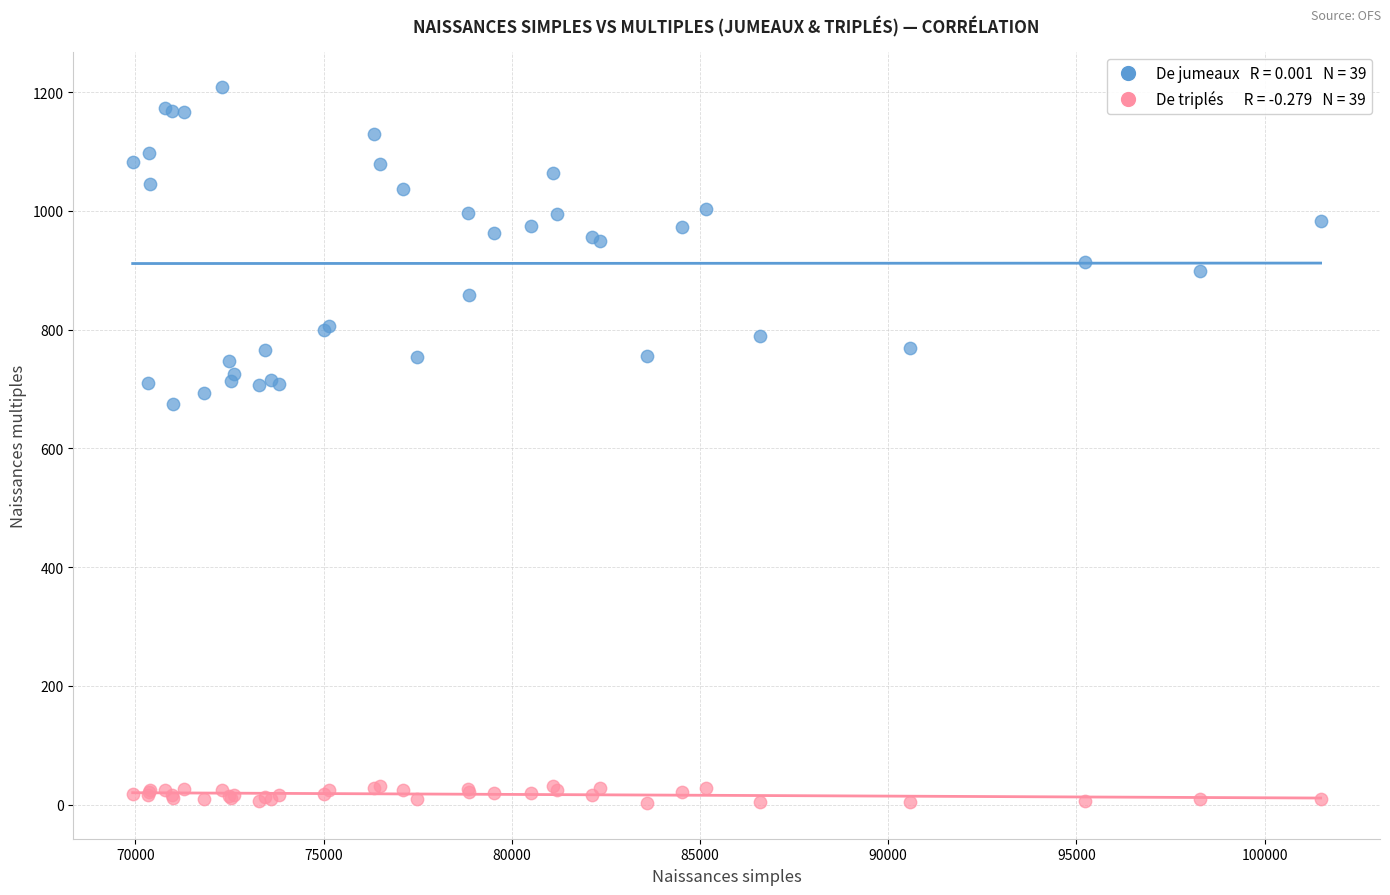

Across all series, what Y value is closest to 605?

675